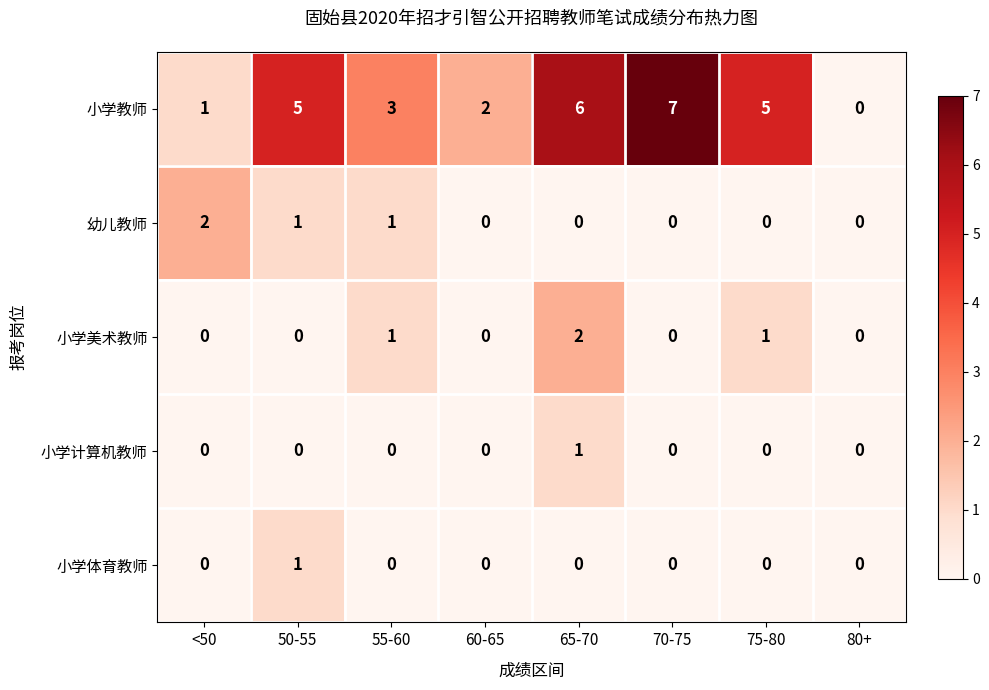

Which series changed the most between <50 and 50-55?

小学教师